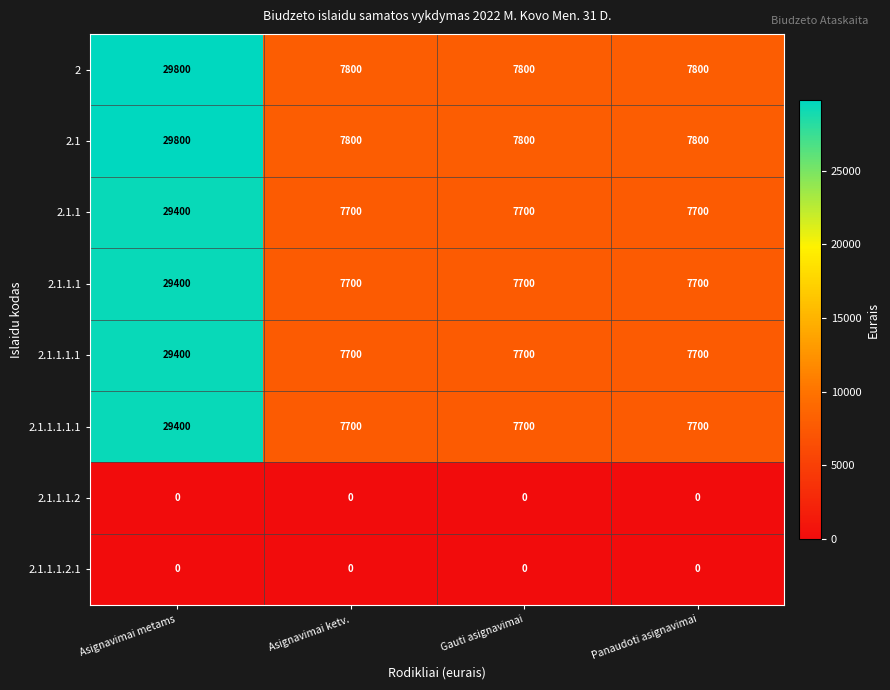

What is the total value across all series at Asignavimai ketv.?

46400